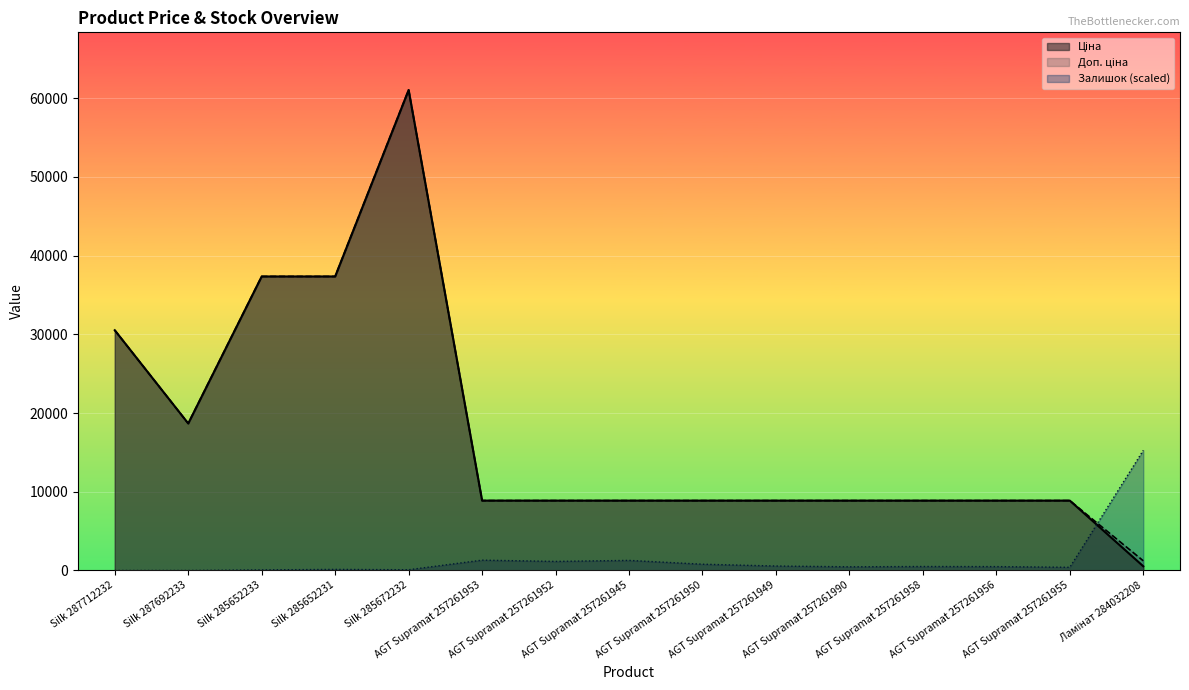

Rank the series by their maximum value, from lowest to highest.

Залишок, Ціна, Доп. ціна